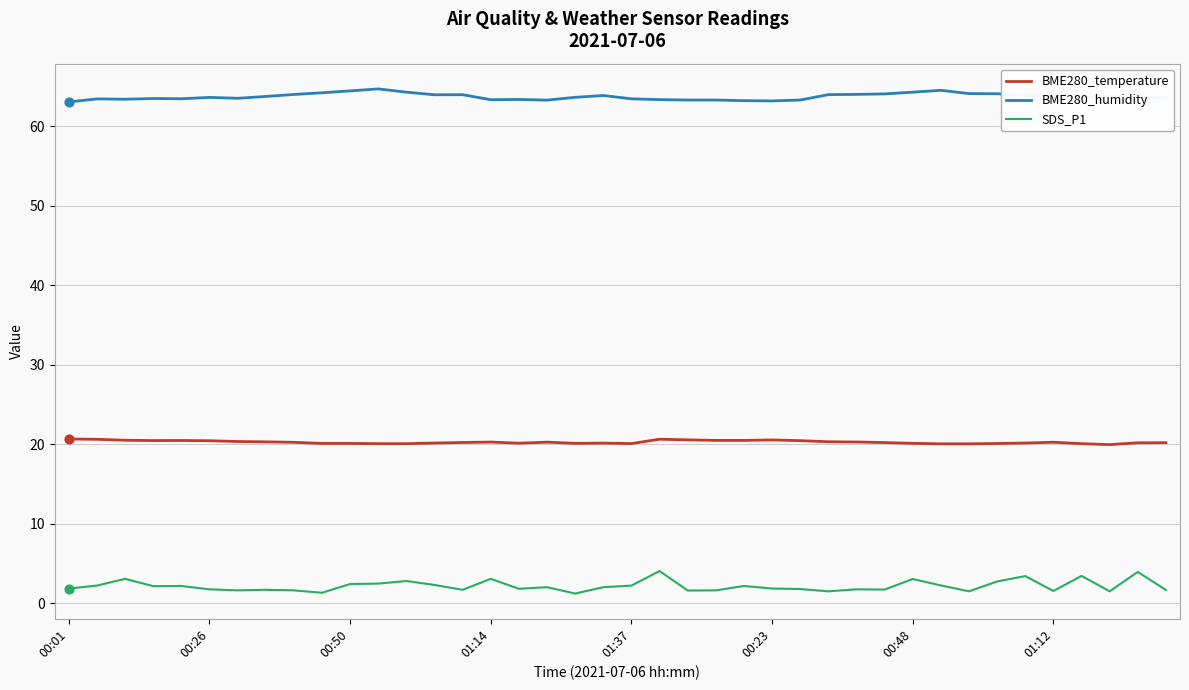

What are all the series names shown in the legend?

BME280_temperature, BME280_humidity, SDS_P1